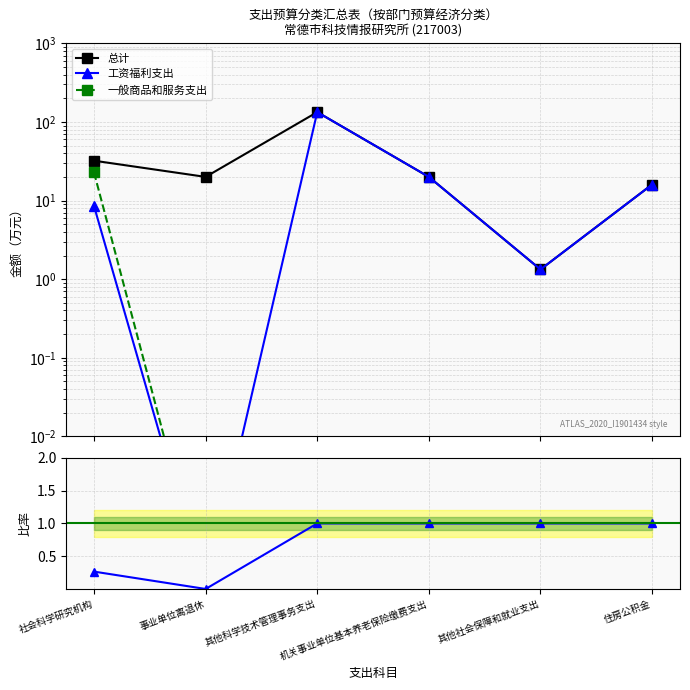

How many data points in 工资福利支出 are above 16?

3